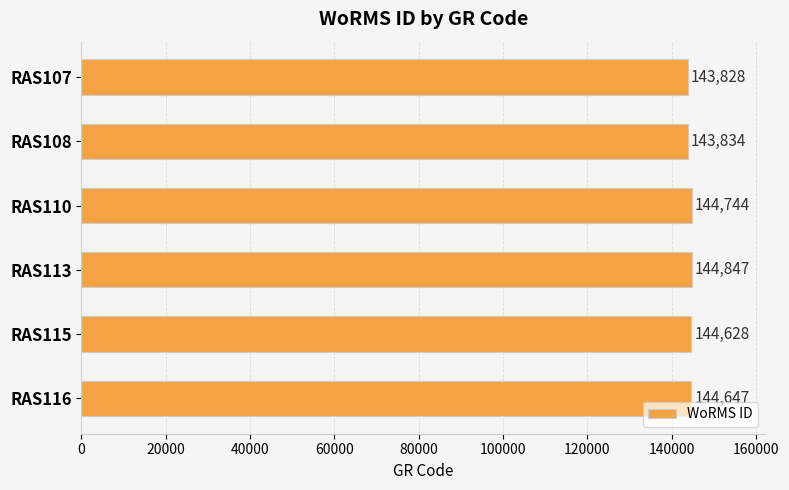

What is the change in value from RAS108 to RAS113?

+1013